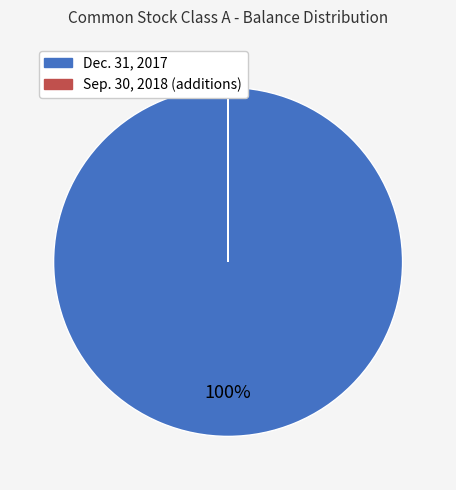

To the nearest percent, what is the average slice percentage?

50%